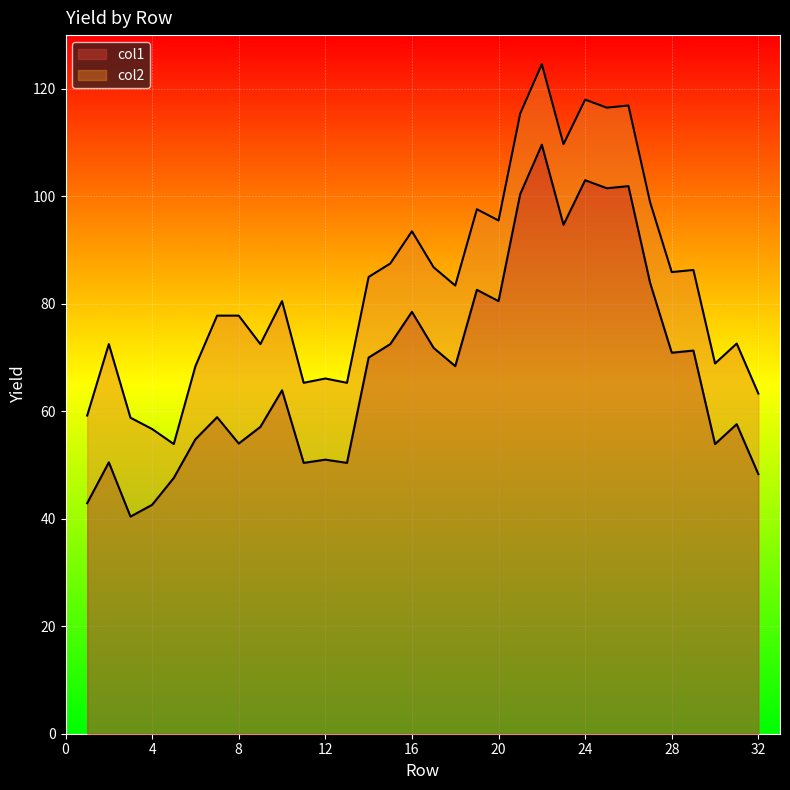

What is the difference between the highest and lowest values at 31?

15.0